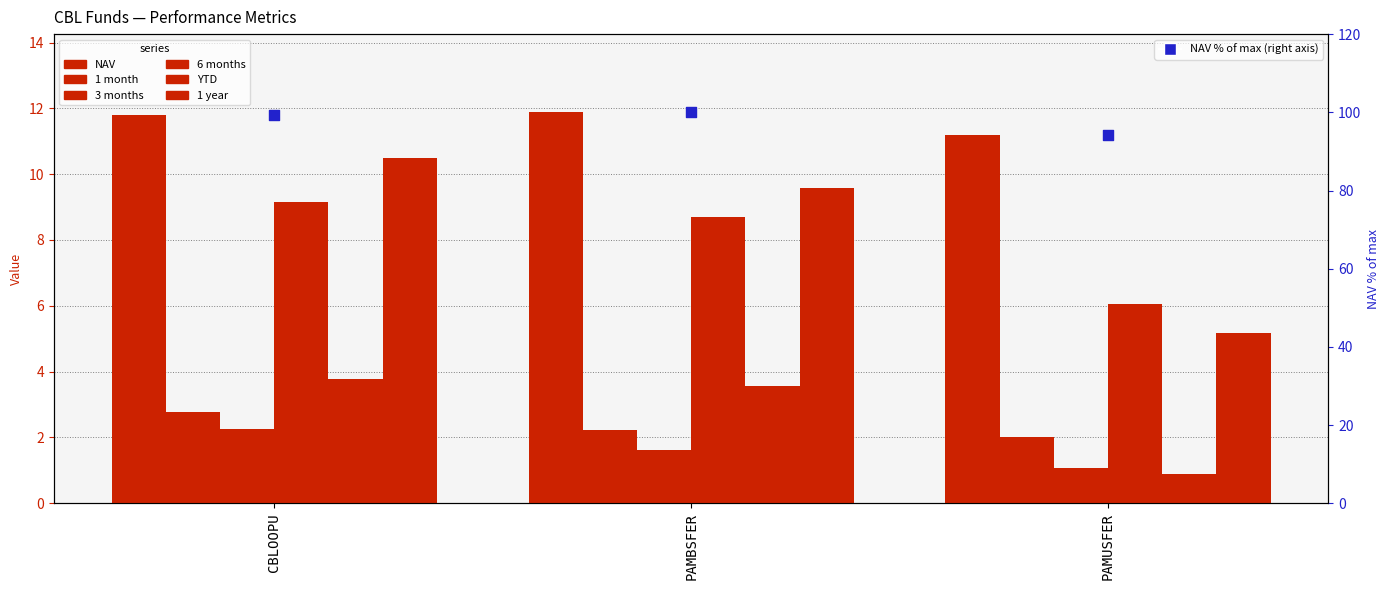

Which series contains the highest Y value?

NAV